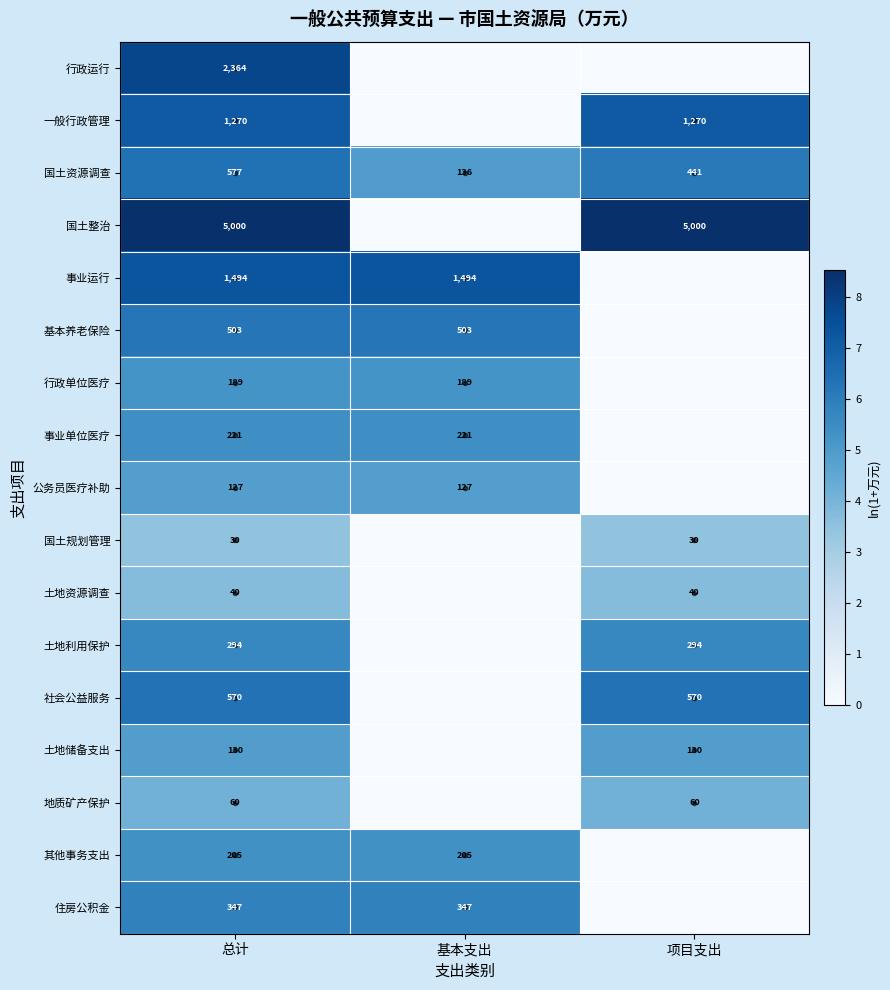

What is the spread (max minus min) of values at 总计?

4970